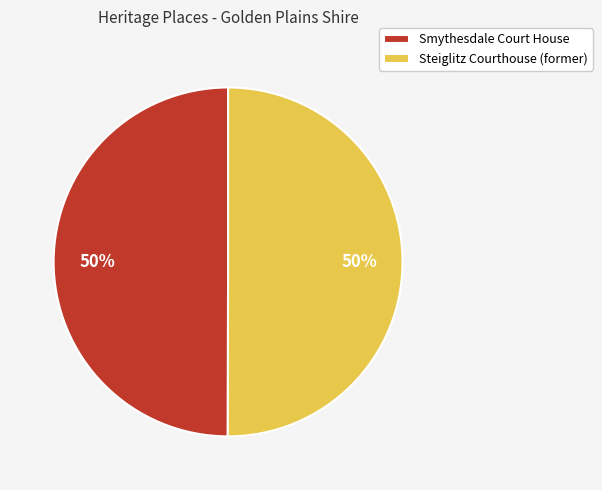

To the nearest percent, what is the average slice percentage?

50%